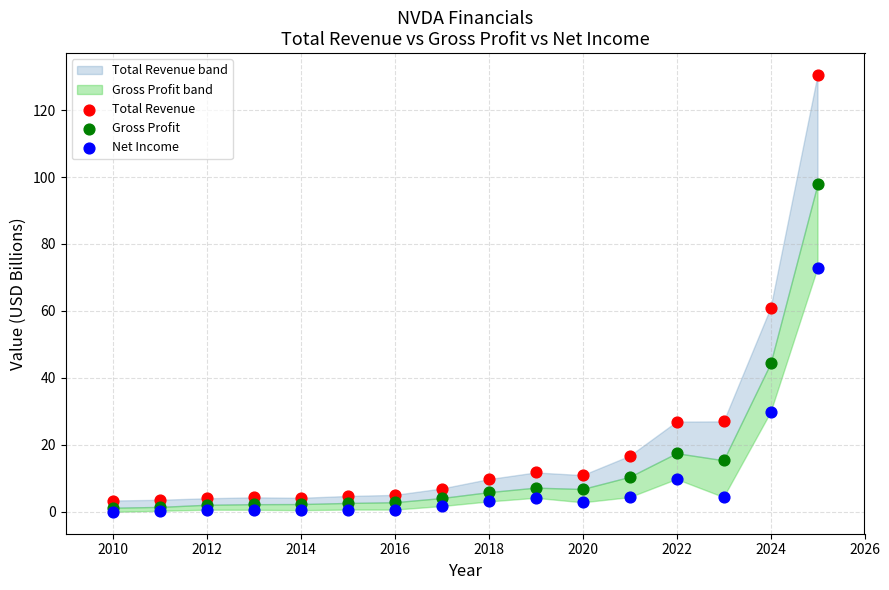

In the Gross Profit series, what Y value is closest to 49?

44.3